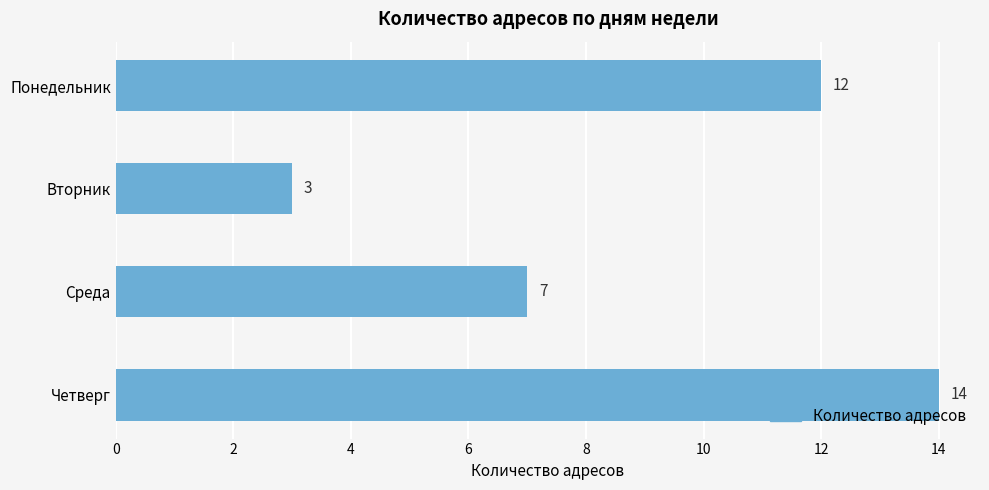

What is the sum of the values at Понедельник and Среда?

19